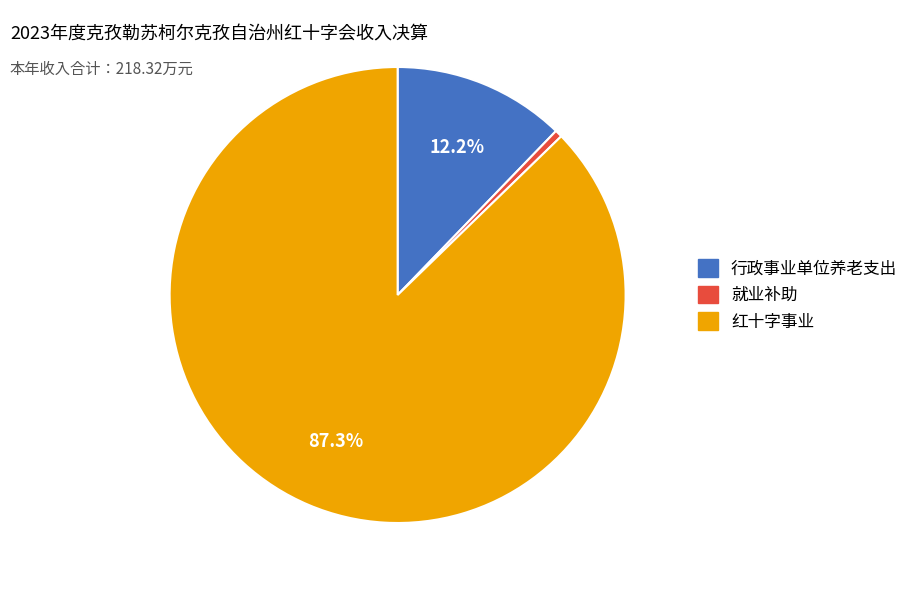

The 就业补助 slice represents 11% of the pie. True or false?

False